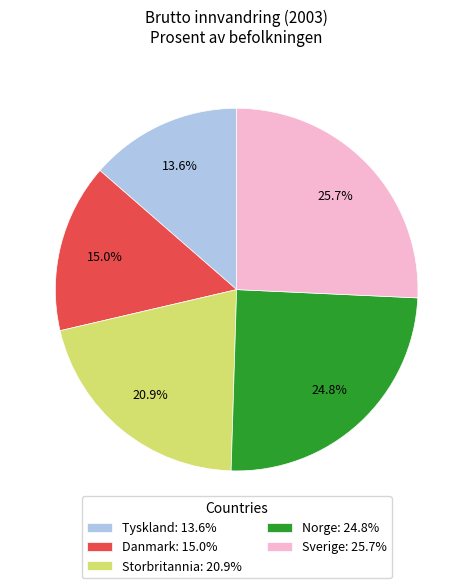

To the nearest percent, what is the average slice percentage?

20%